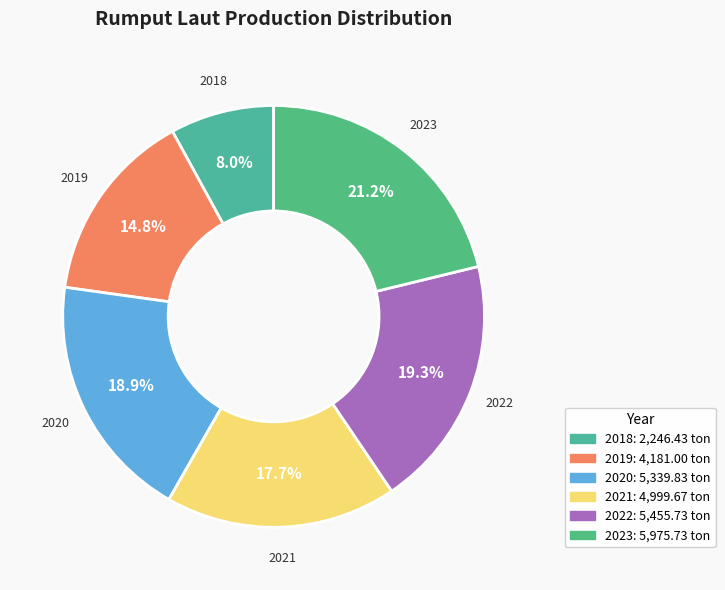

Is there a majority slice in this chart?

No